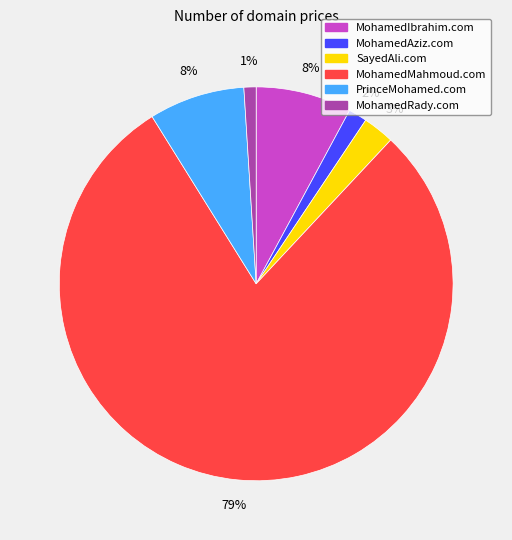

To the nearest percent, what percentage of the pie is MohamedRady.com?

1%